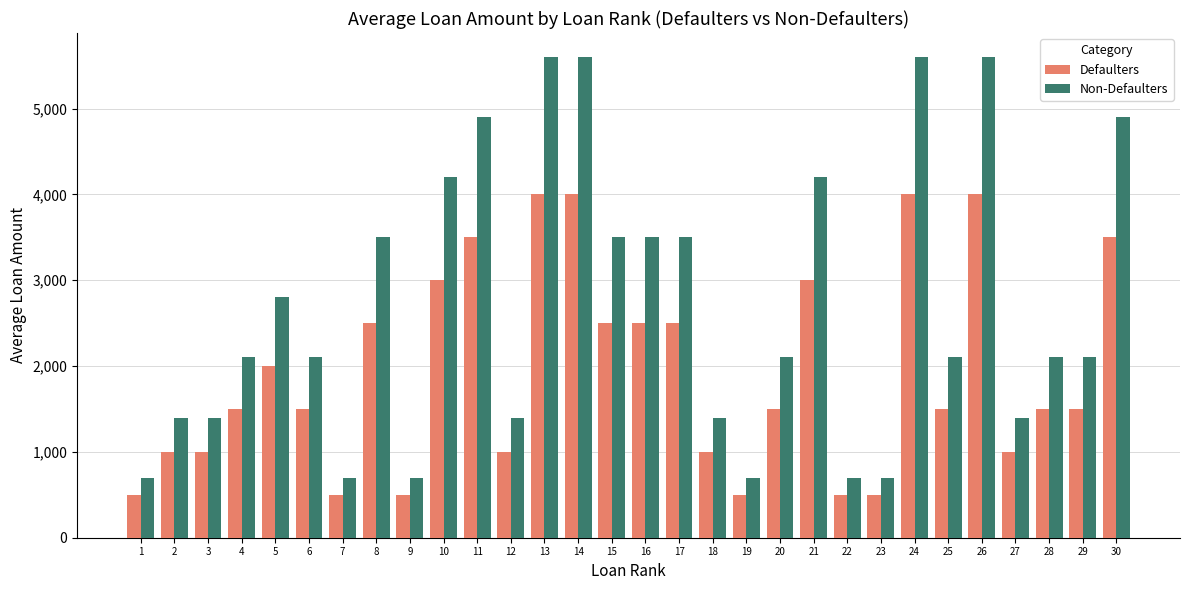

What are all the series names shown in the legend?

Defaulters, Non-Defaulters